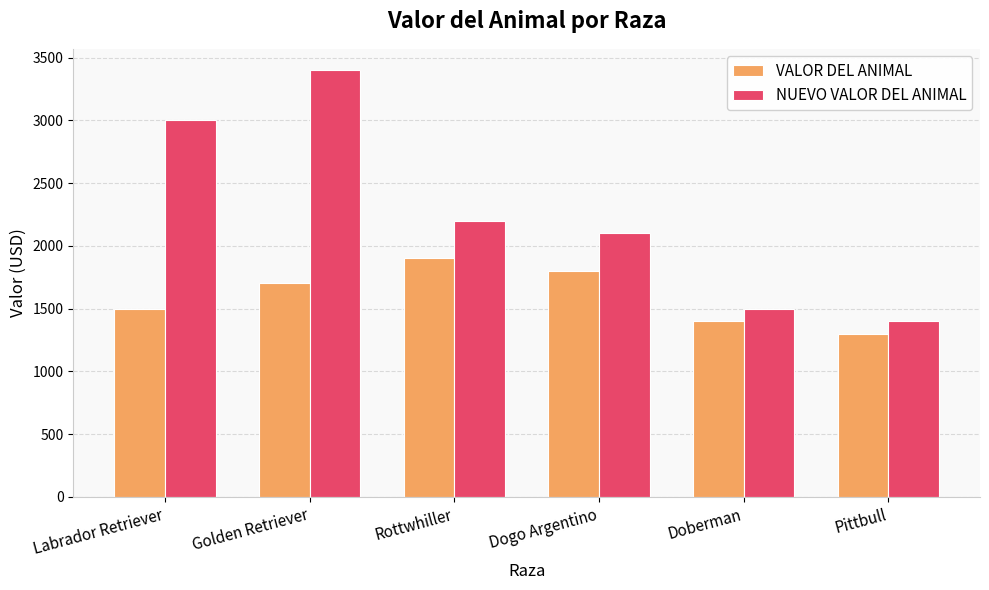

What is the spread (max minus min) of values at Labrador Retriever?

1500